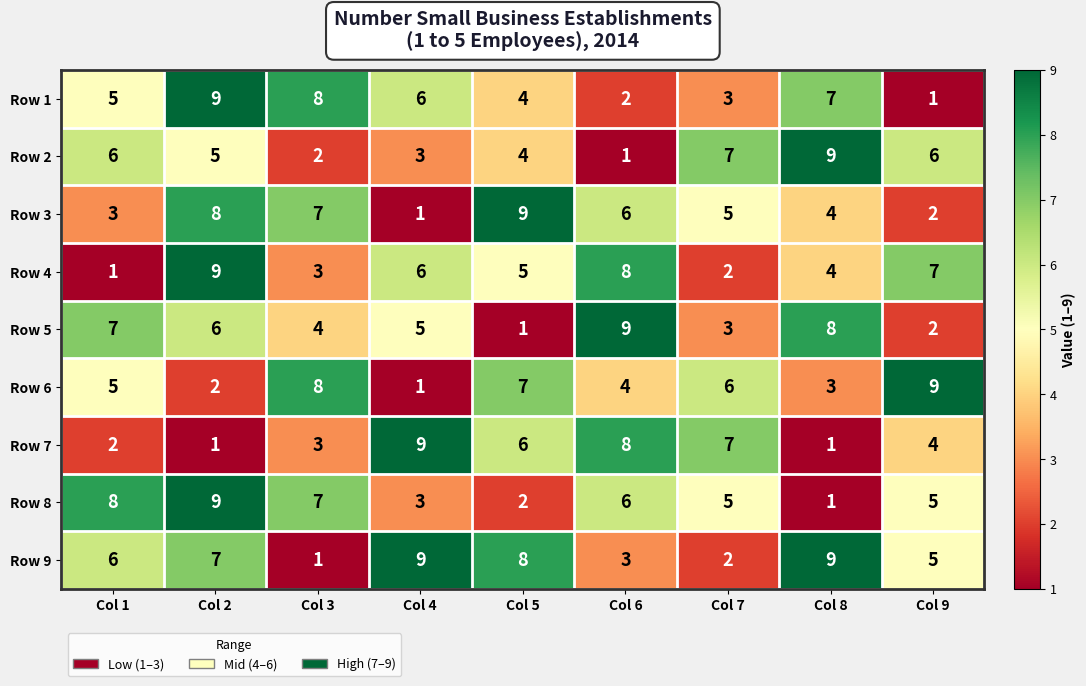

What is the spread (max minus min) of values at Col 8?

8